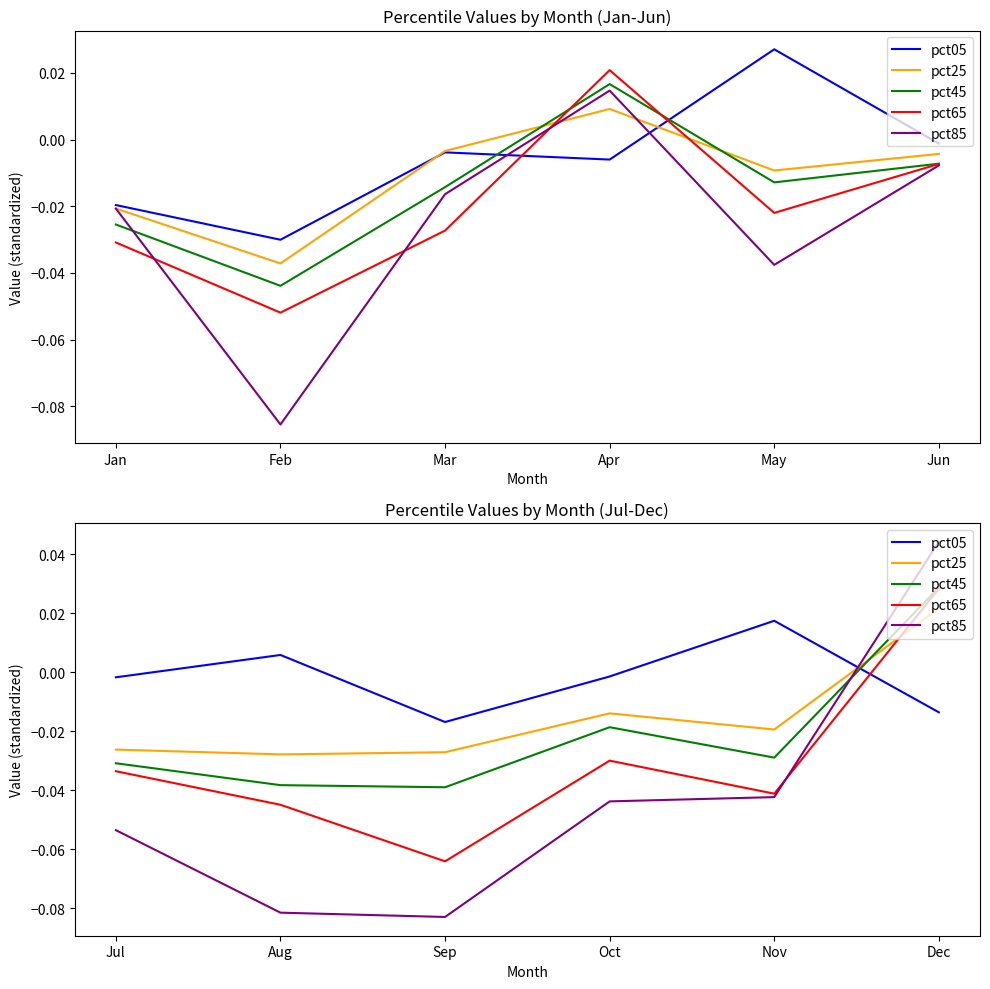

Which has a higher value, Jul or Nov?

Nov